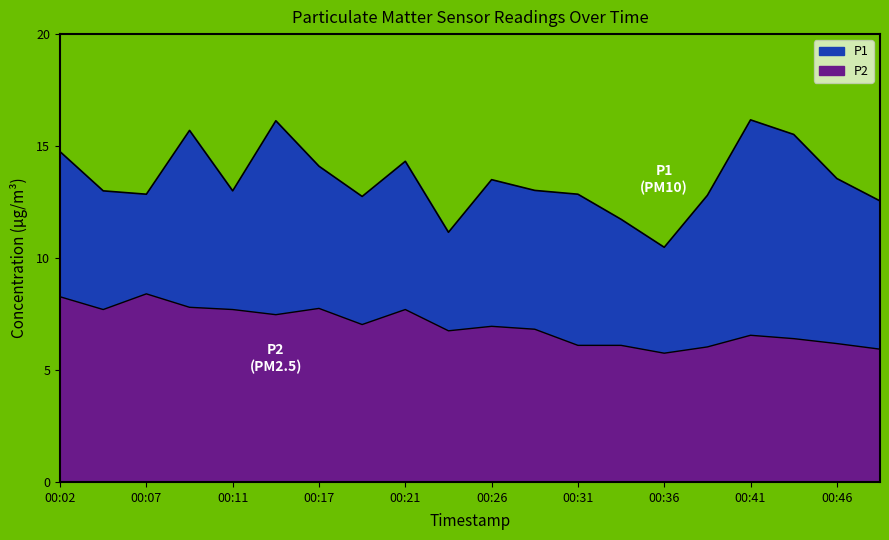

The P1 series shows 11.7 at 00:34. True or false?

True